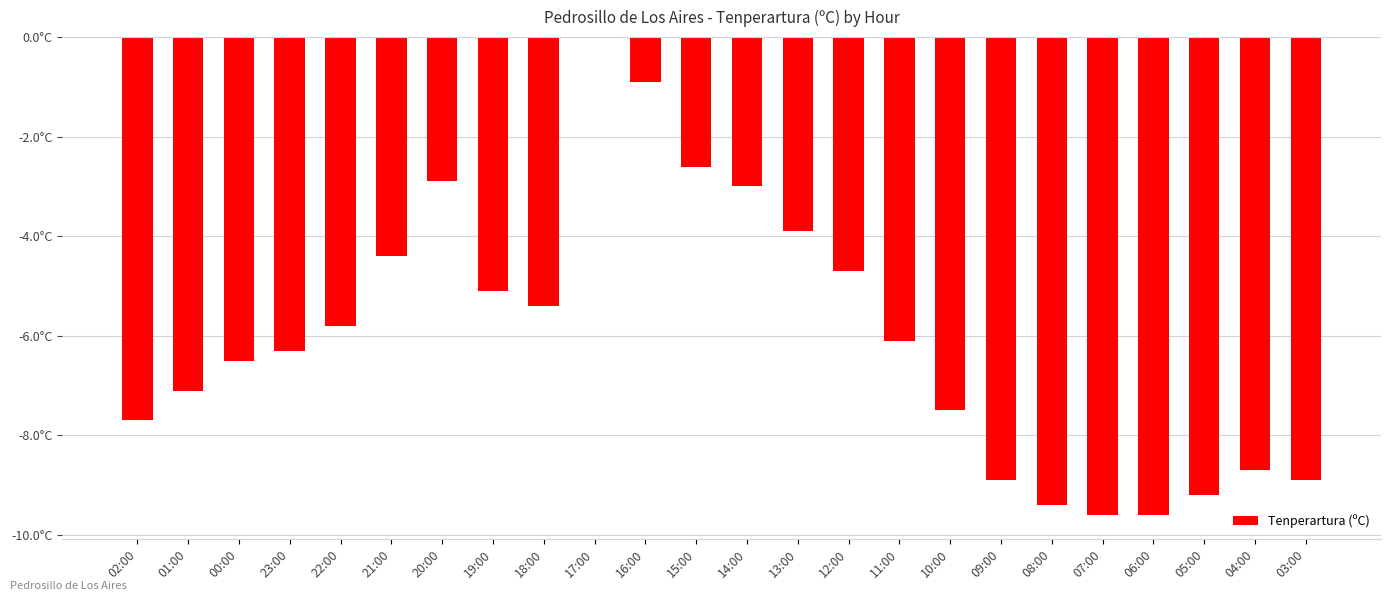

What value does the data have at 13:00?

-3.9